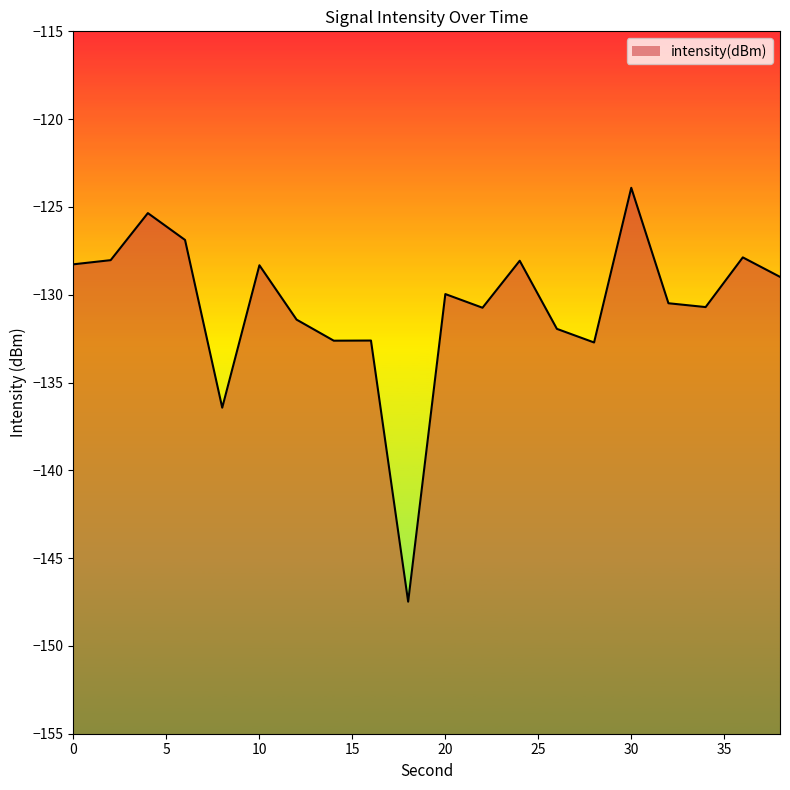

How many distinct data groups are displayed?

1